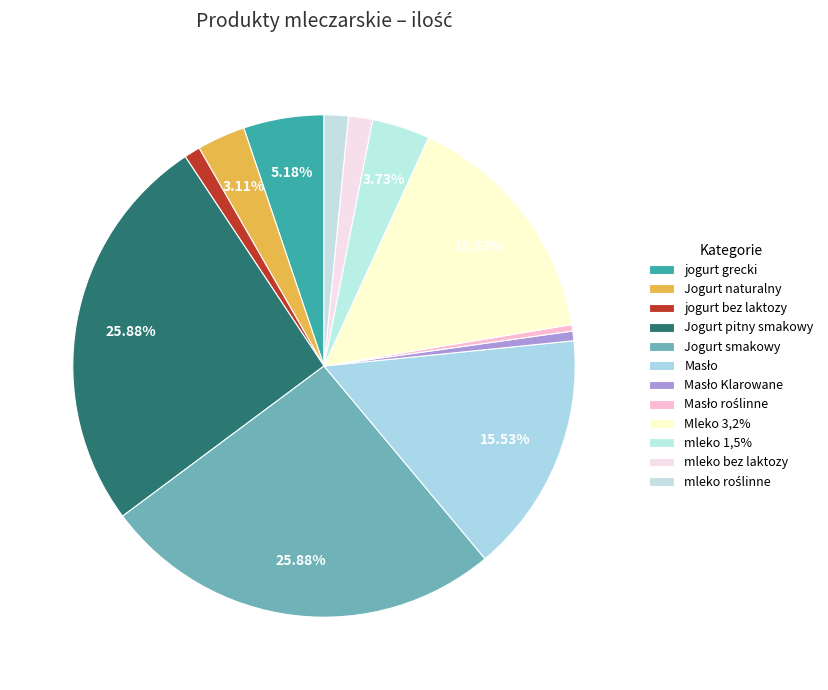

Does any single category account for the majority?

No